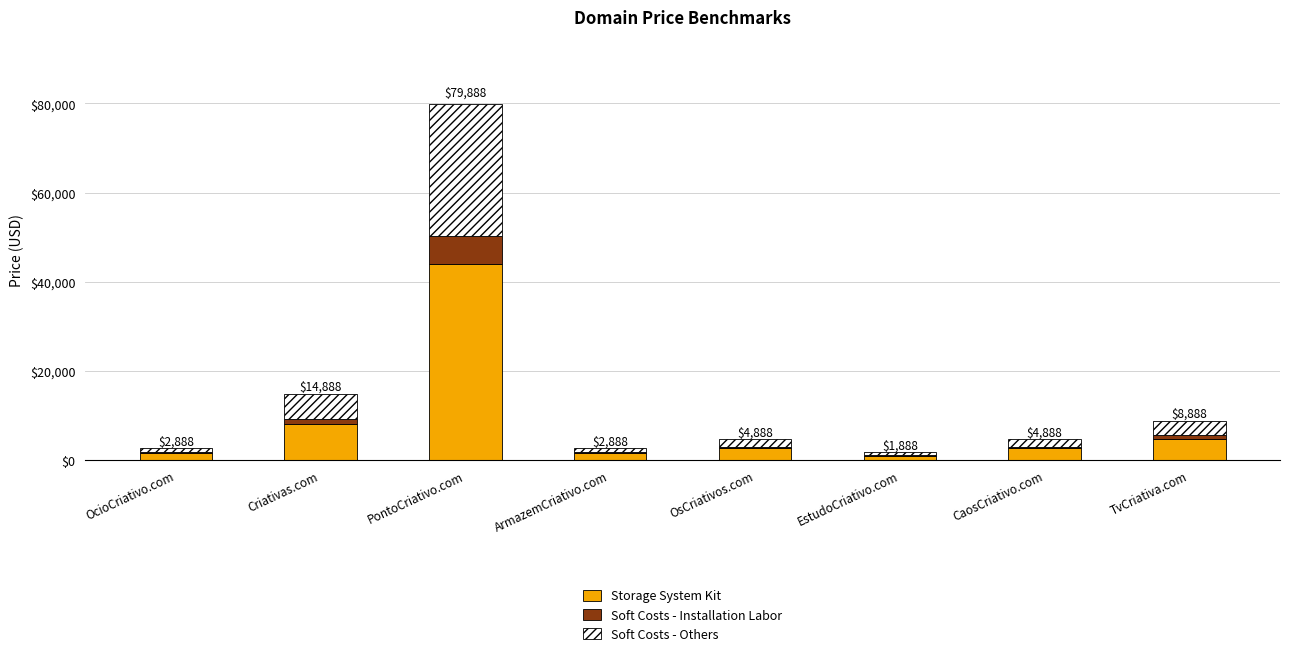

Where does the Storage System Kit series first go above 2688?

Criativas.com